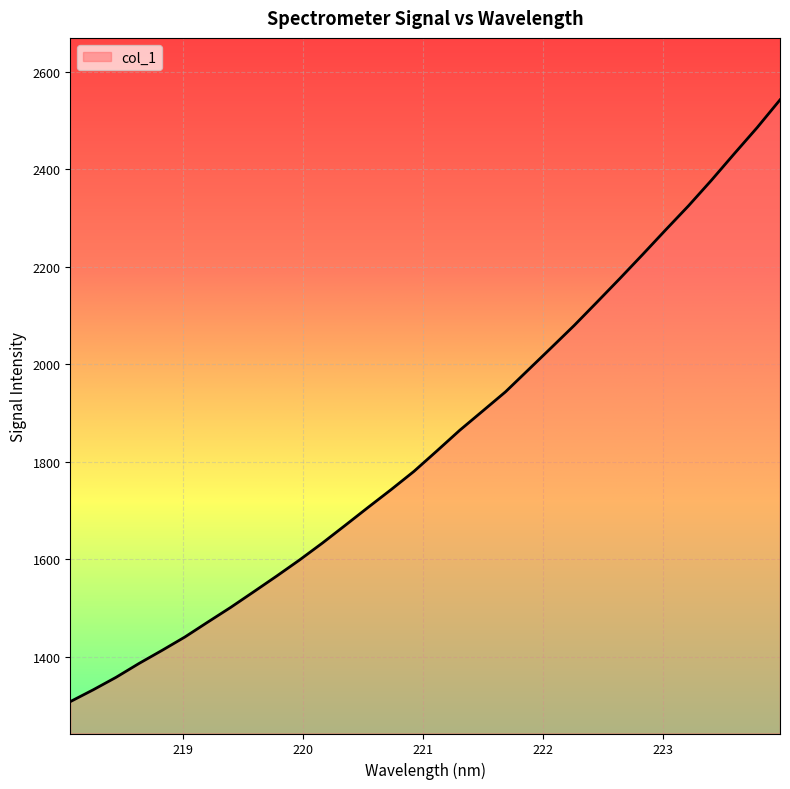

True or false: the data has more than 0 interior local peaks.

False